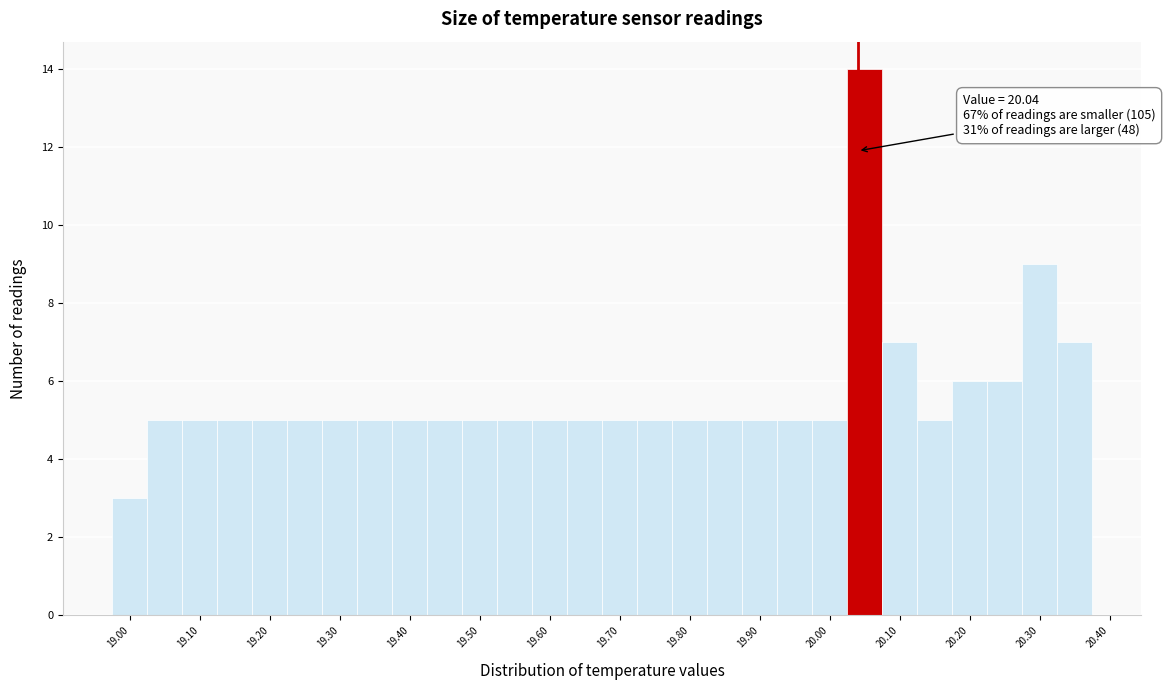

Over which range of the x-axis is the bar tallest?

20.025 to 20.075